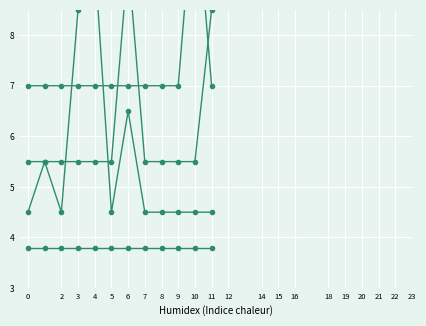

True or false: Elective Hours has a value of 7.0 at 9.

True